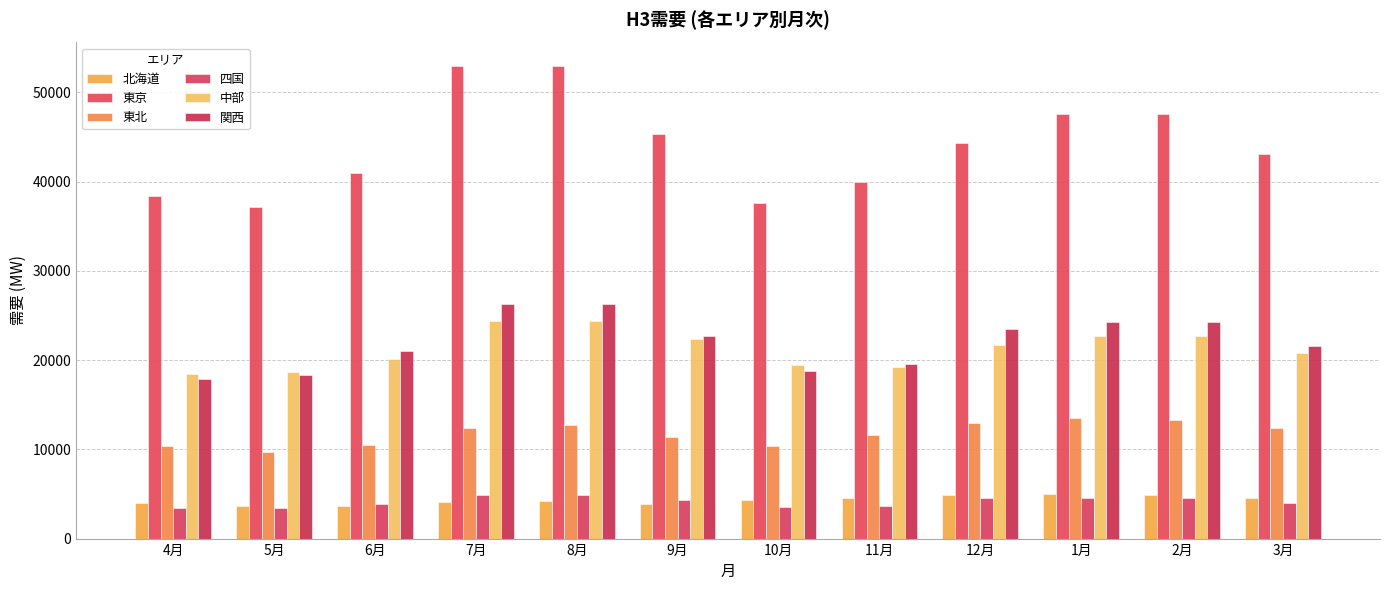

At how many categories does at least one series exceed 38796?

9